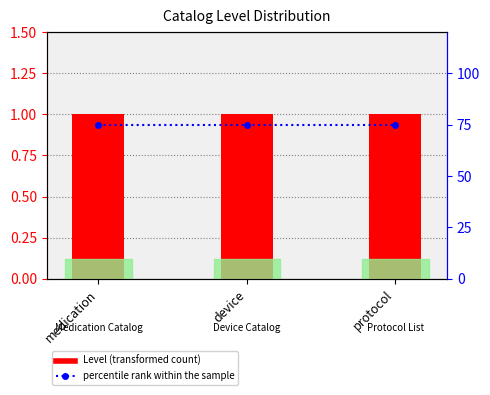

Which series has the largest total across all categories?

percentile rank within the sample